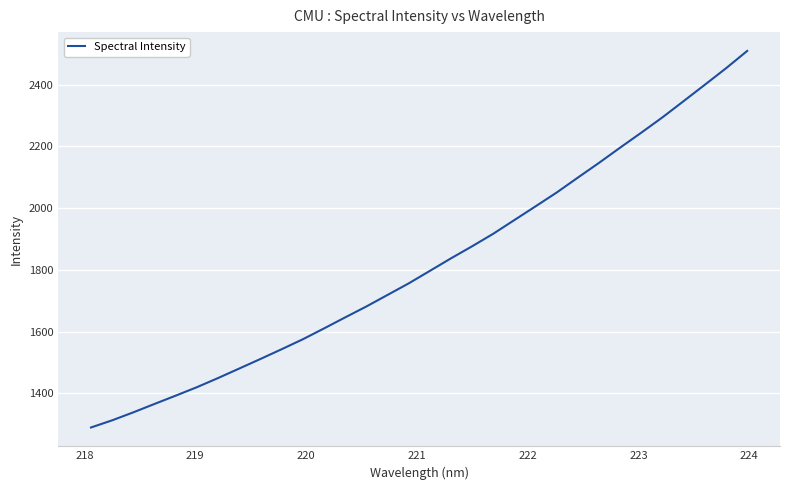

What is the maximum value shown in the chart?

2509.0